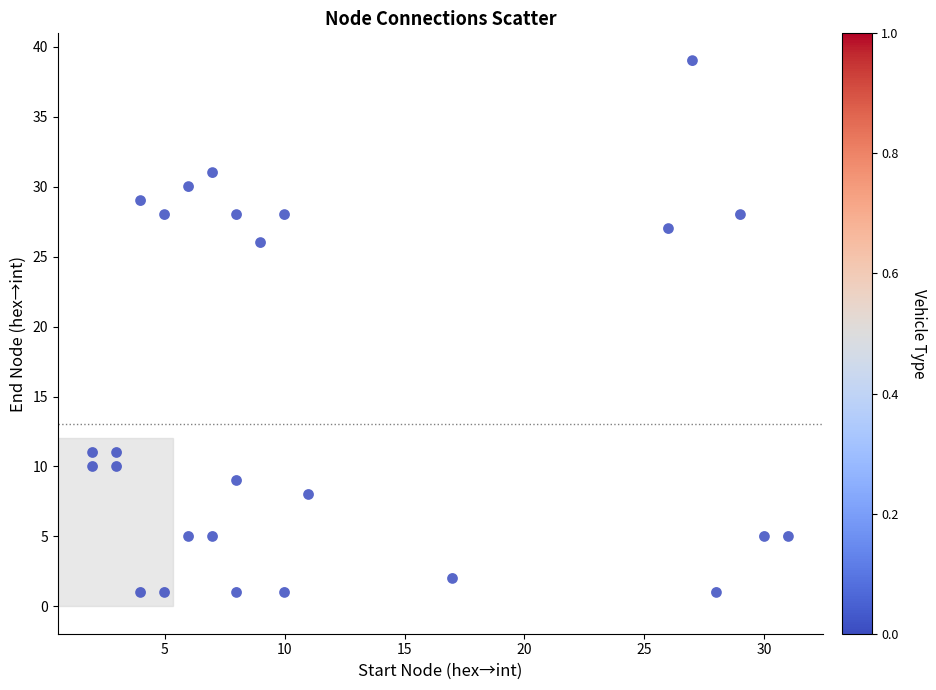

What Y value in the scatter plot is closest to 20?

26